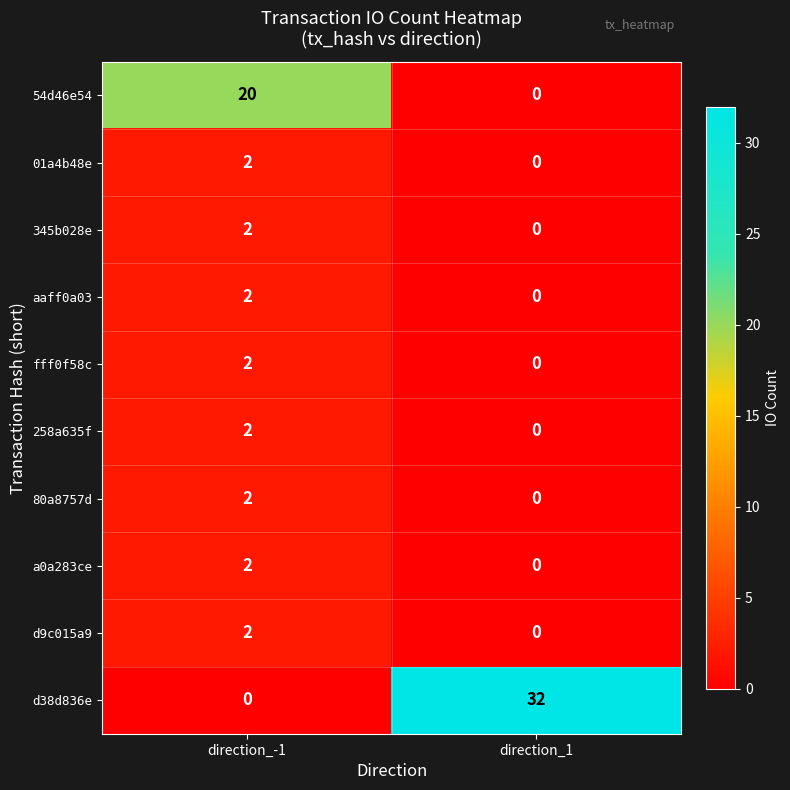

Which series has the largest range (max minus min)?

d38d836e